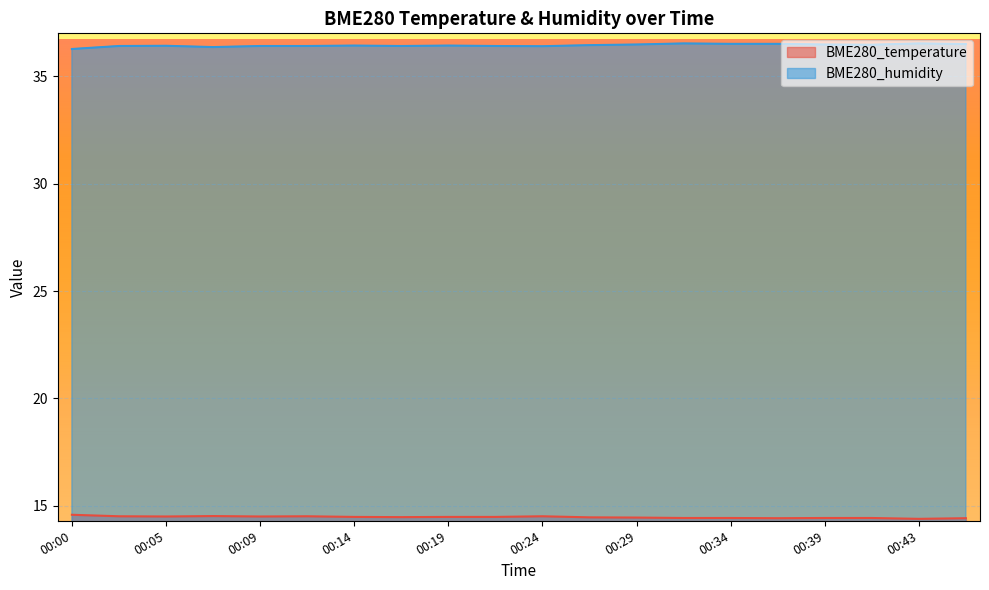

What are all the series names shown in the legend?

BME280_temperature, BME280_humidity